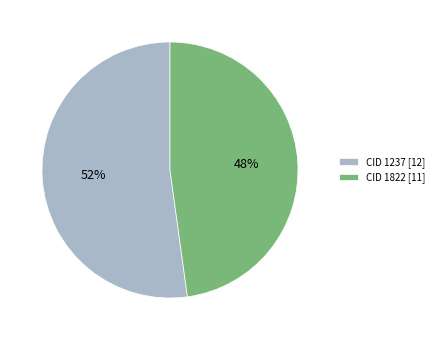

Which has a higher value, CID 1822 [11] or CID 1237 [12]?

CID 1237 [12]